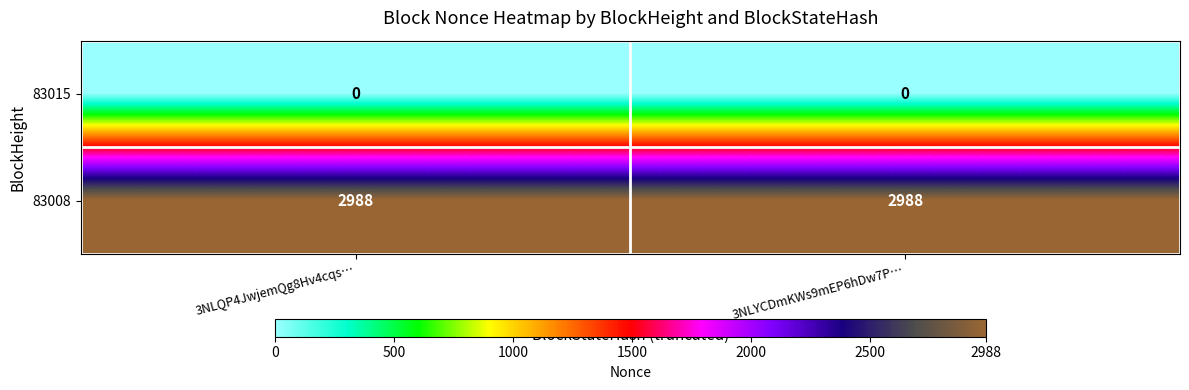

Which series has the largest total across all categories?

83008